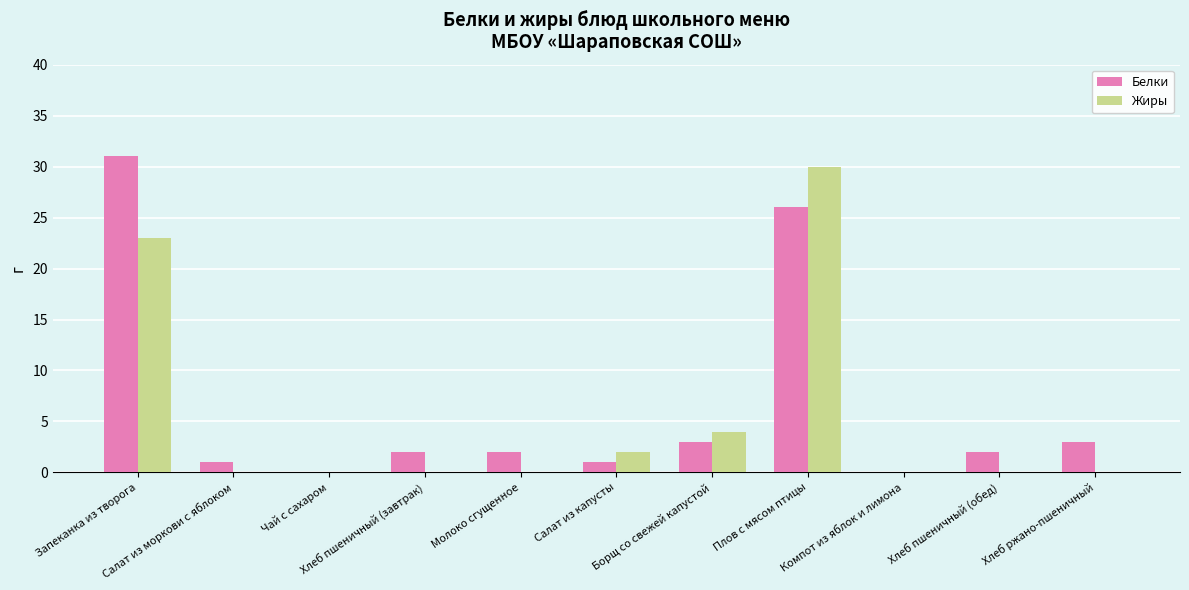

What is the maximum value shown in the chart?

31